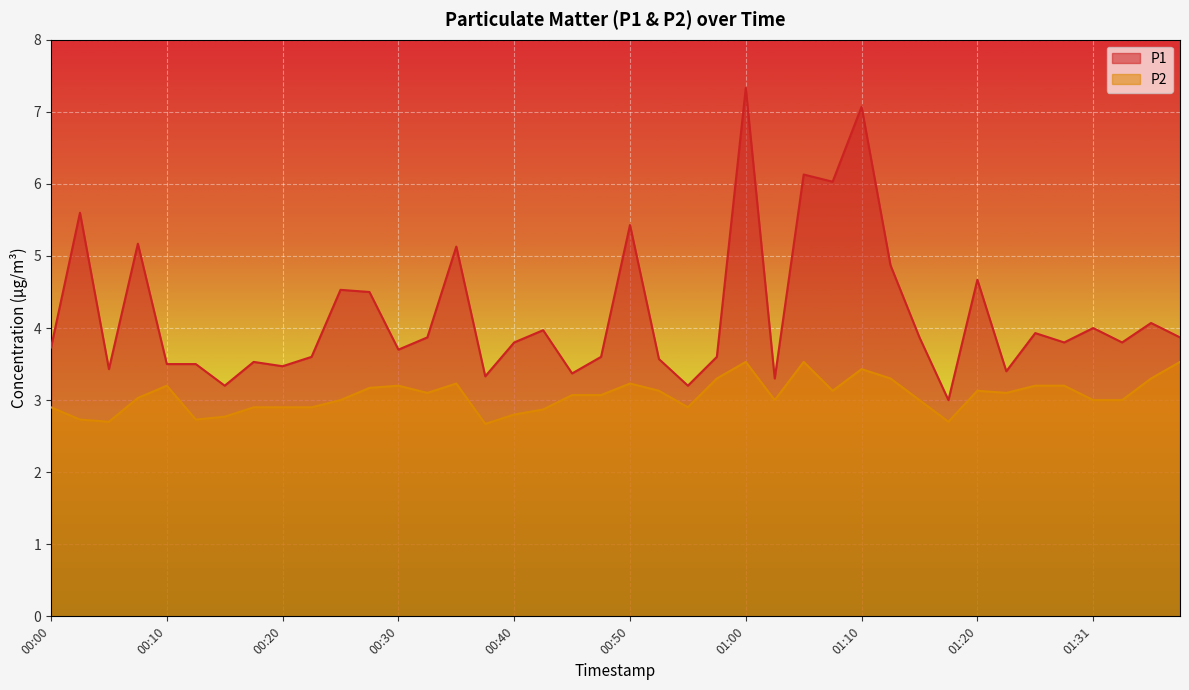

Reading left to right, what are all the values shown in this chart?

P1: 3.7	5.6	3.4	5.2	3.5	3.5	3.2	3.5	3.5	3.6	4.5	4.5	3.7	3.9	5.1	3.3	3.8	4.0	3.4	3.6	5.4	3.6	3.2	3.6	7.3	3.3	6.1	6.0	7.1	4.9	3.9	3.0	4.7	3.4	3.9	3.8	4.0	3.8	4.1	3.9
P2: 2.9	2.7	2.7	3.0	3.2	2.7	2.8	2.9	2.9	2.9	3.0	3.2	3.2	3.1	3.2	2.7	2.8	2.9	3.1	3.1	3.2	3.1	2.9	3.3	3.5	3.0	3.5	3.1	3.4	3.3	3.0	2.7	3.1	3.1	3.2	3.2	3.0	3.0	3.3	3.5